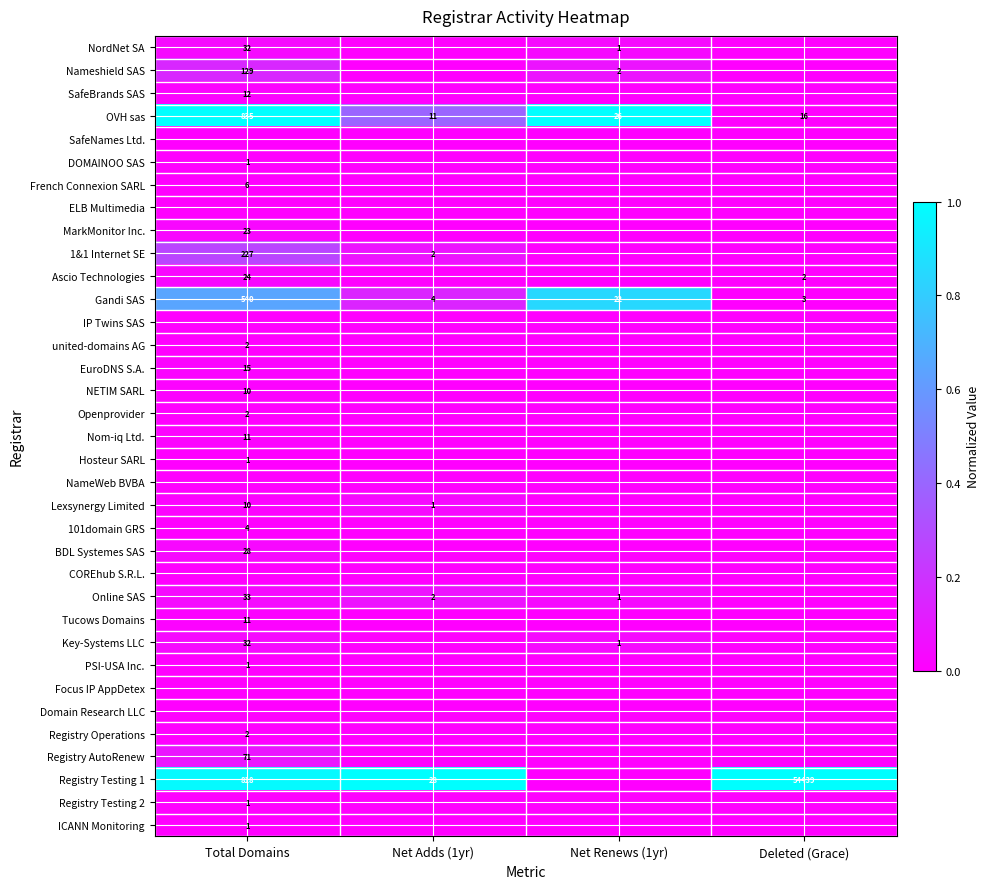

Is it true that BDL Systemes SAS equals 9 at Total Domains?

False